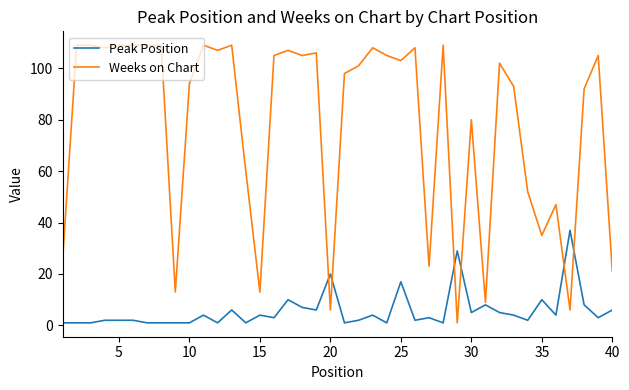

Rank the series by their maximum value, from lowest to highest.

Peak Position, Weeks on Chart